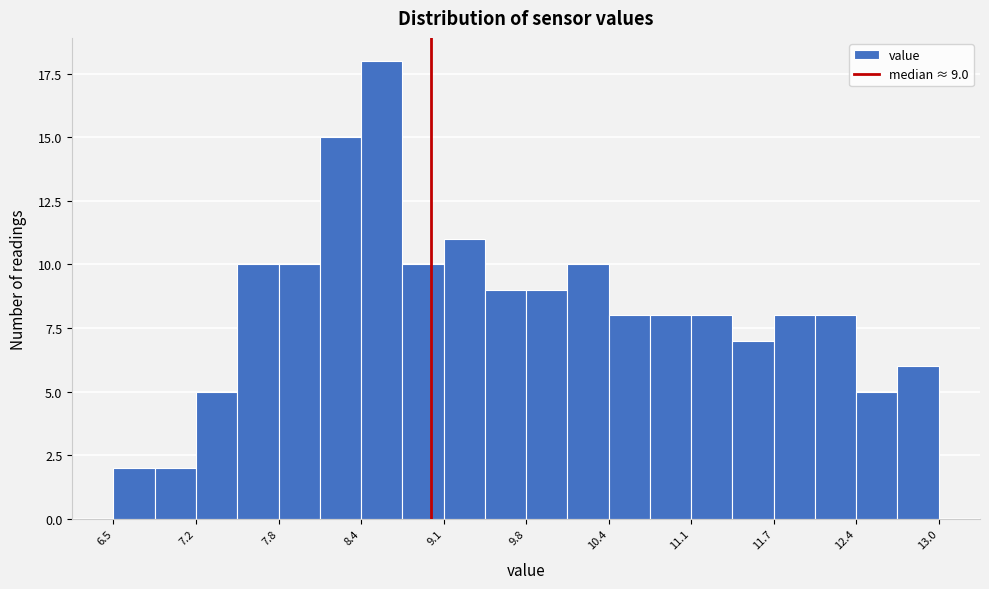

Read against the x-axis, roughly where is the centre of the tallest bar?

8.6